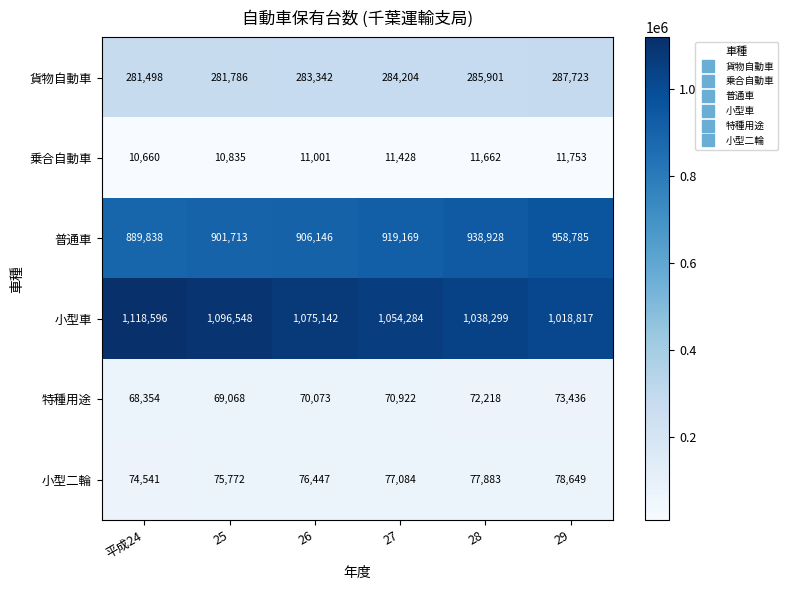

The 普通車 series shows 938928 at 28. True or false?

True